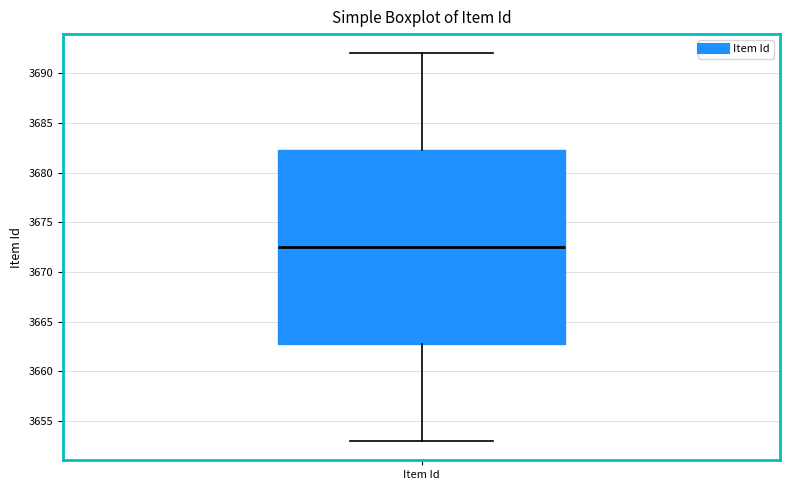

Read this box plot against the y-axis: the position of the median line, the range covered by the box, and the ends of both whiskers. The values are not printed on the chart, so give them approximately, as read against the axis.

median 3672.5, box 3663.0 to 3682.5, whiskers 3653.0 to 3692.0